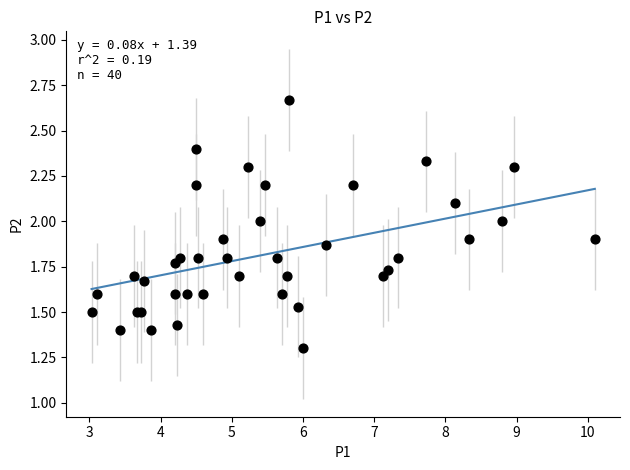

What Y value in the scatter plot is closest to 1?

1.3